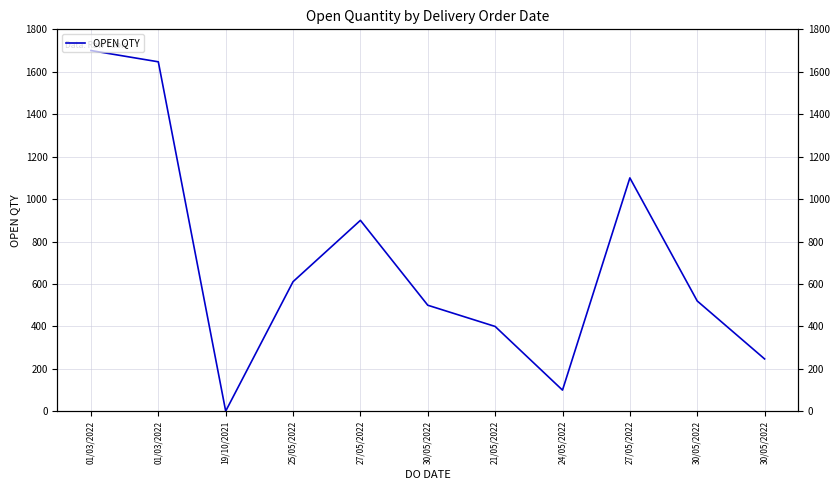

Read the value at 01/03/2022, to the nearest 100.

1700